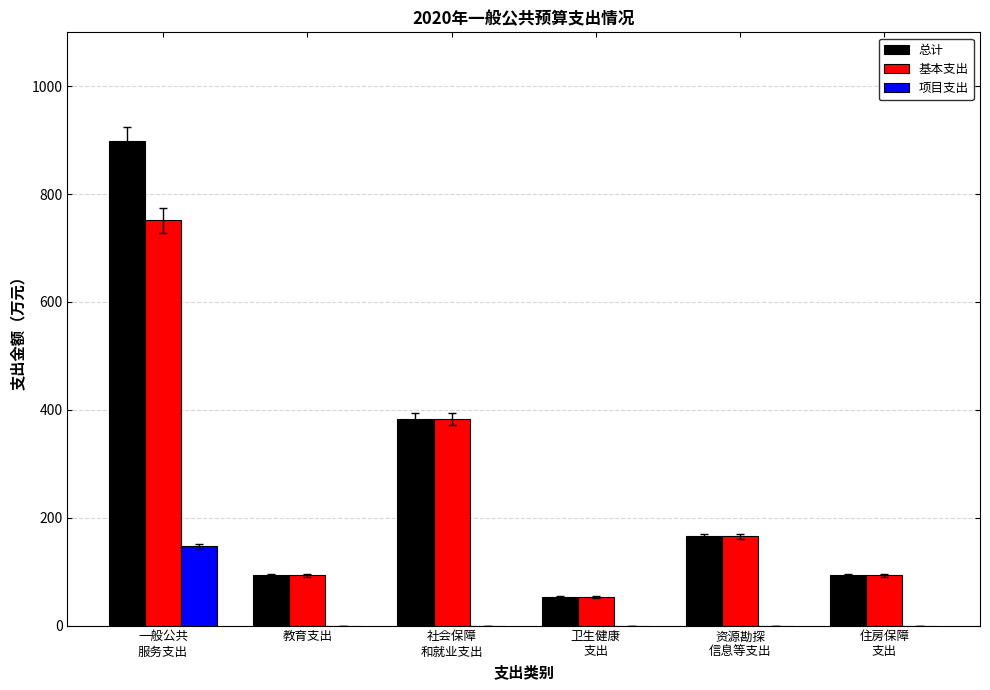

Which series has the largest range (max minus min)?

总计